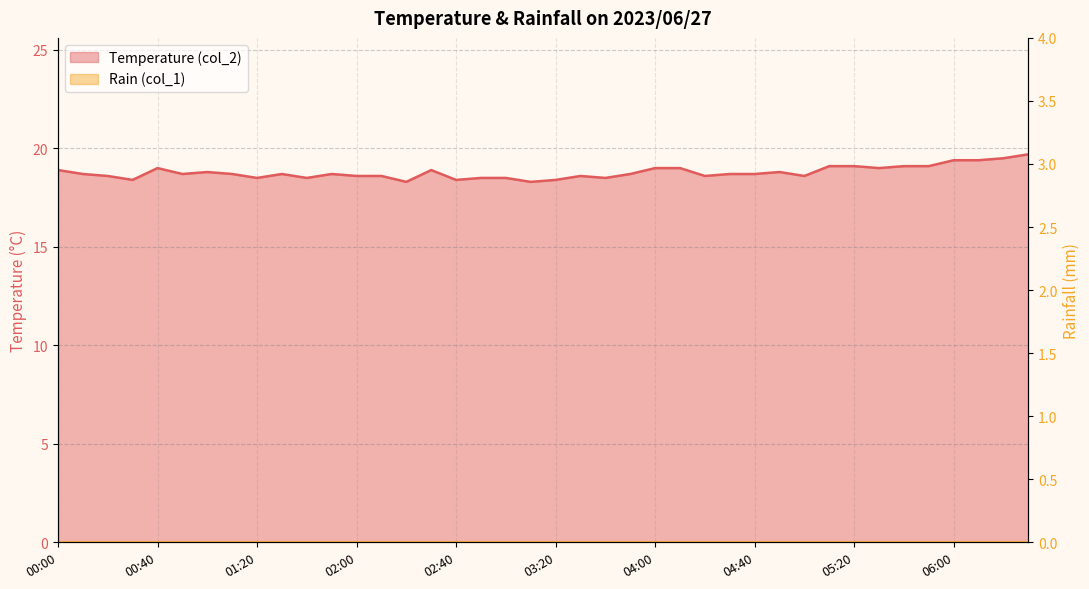

What is the sum of all values?

751.3